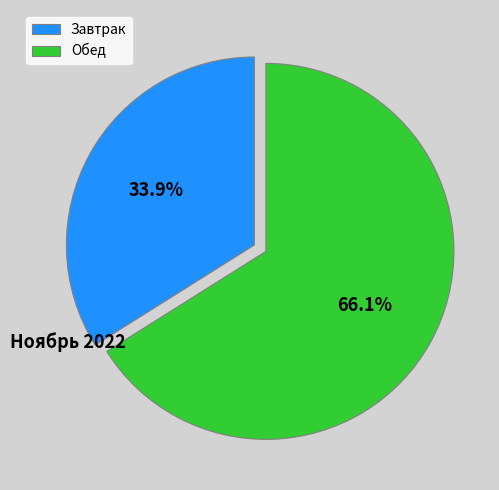

To the nearest percent, what is the average slice percentage?

50%